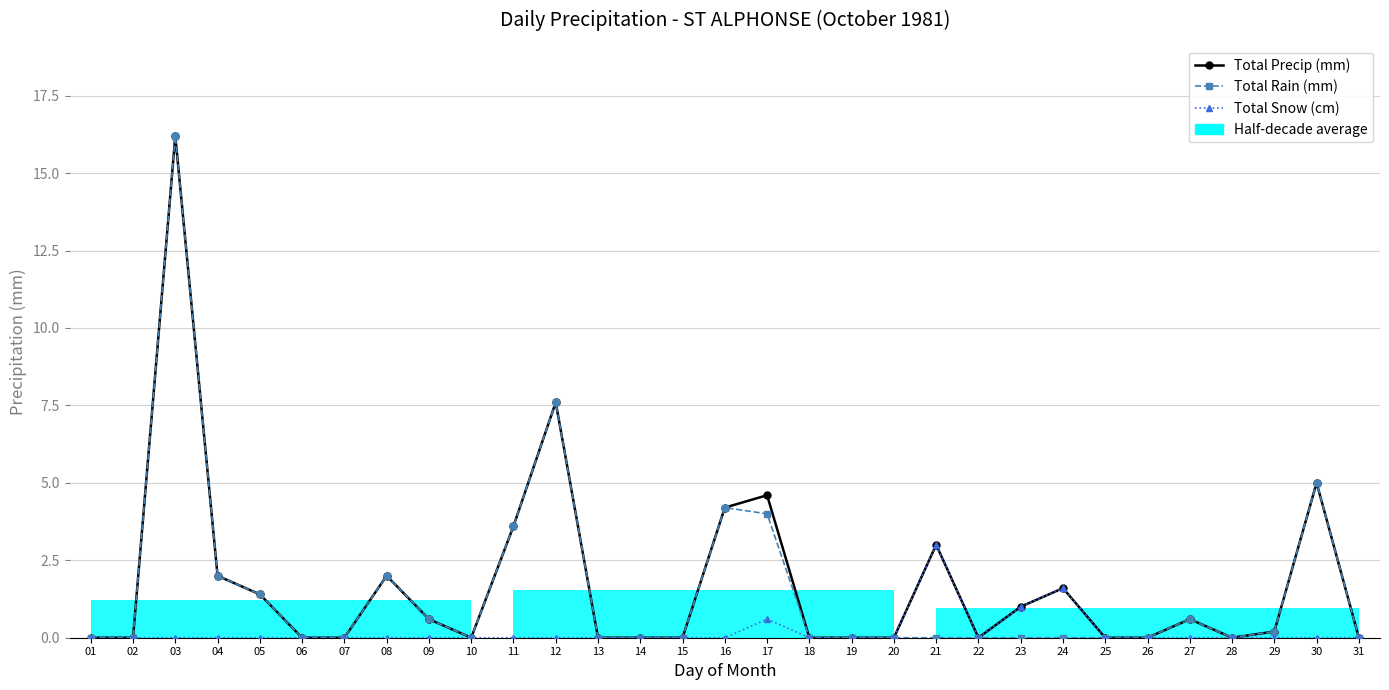

Reading left to right, list all the values displayed in this chart.

Total Precip (mm): 01=0.0	02=0.0	03=16.2	04=2.0	05=1.4	06=0.0	07=0.0	08=2.0	09=0.6	10=0.0	11=3.6	12=7.6	13=0.0	14=0.0	15=0.0	16=4.2	17=4.6	18=0.0	19=0.0	20=0.0	21=3.0	22=0.0	23=1.0	24=1.6	25=0.0	26=0.0	27=0.6	28=0.0	29=0.2	30=5.0	31=0.0
Total Rain (mm): 01=0.0	02=0.0	03=16.2	04=2.0	05=1.4	06=0.0	07=0.0	08=2.0	09=0.6	10=0.0	11=3.6	12=7.6	13=0.0	14=0.0	15=0.0	16=4.2	17=4.0	18=0.0	19=0.0	20=0.0	21=0.0	22=0.0	23=0.0	24=0.0	25=0.0	26=0.0	27=0.6	28=0.0	29=0.2	30=5.0	31=0.0
Total Snow (cm): 01=0.0	02=0.0	03=0.0	04=0.0	05=0.0	06=0.0	07=0.0	08=0.0	09=0.0	10=0.0	11=0.0	12=0.0	13=0.0	14=0.0	15=0.0	16=0.0	17=0.6	18=0.0	19=0.0	20=0.0	21=3.0	22=0.0	23=1.0	24=1.6	25=0.0	26=0.0	27=0.0	28=0.0	29=0.0	30=0.0	31=0.0